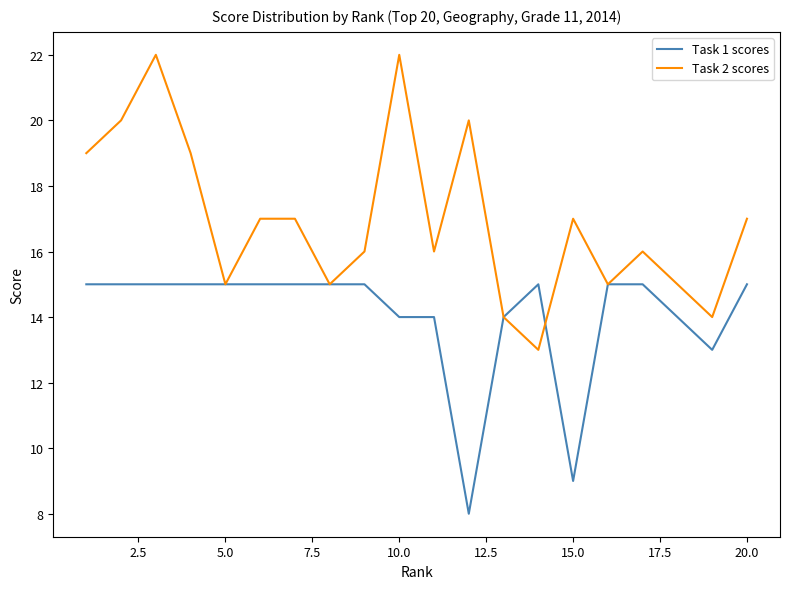

List the series in order of their peak value, lowest first.

Task 1 scores, Task 2 scores